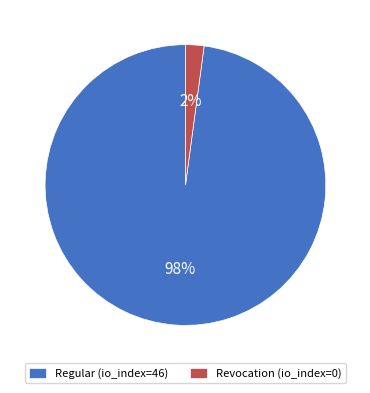

True or false: Revocation (io_index=0) accounts for 2% of the total.

True